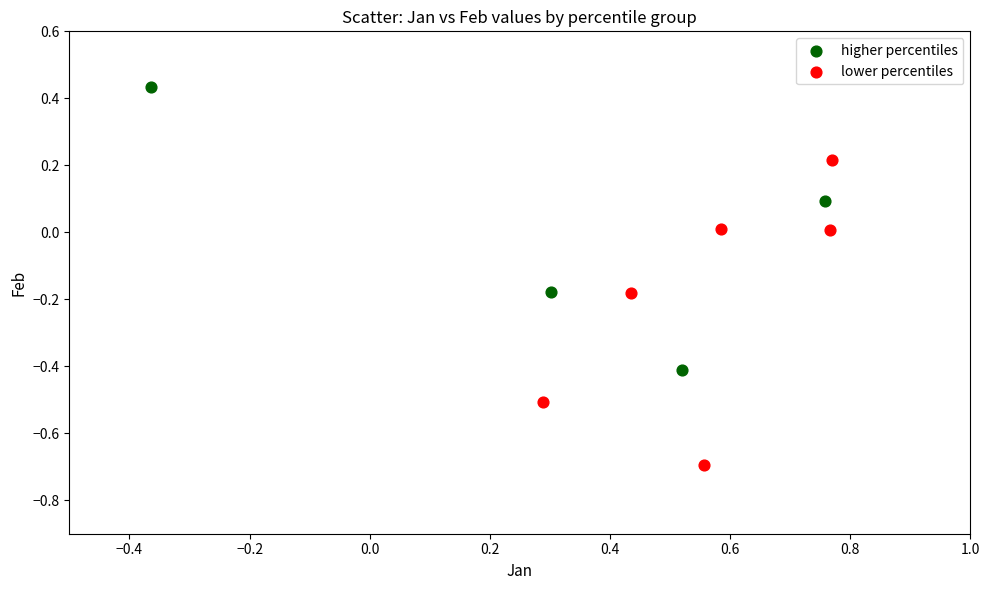

Which series has the largest Y range (max minus min)?

lower percentiles